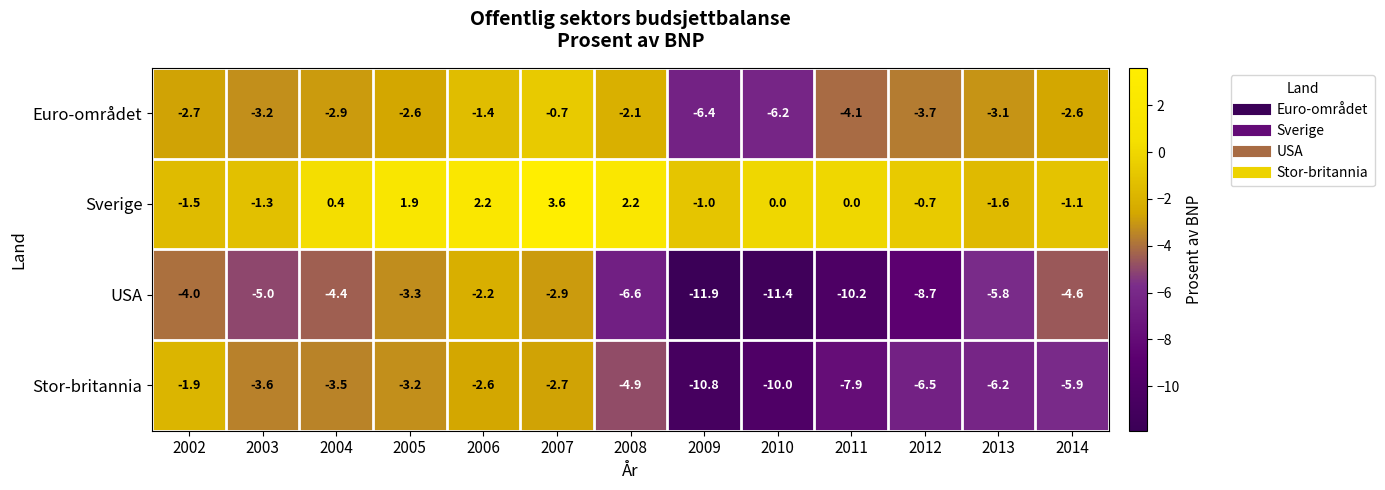

What is the difference between the highest and lowest values at 2008?

8.8